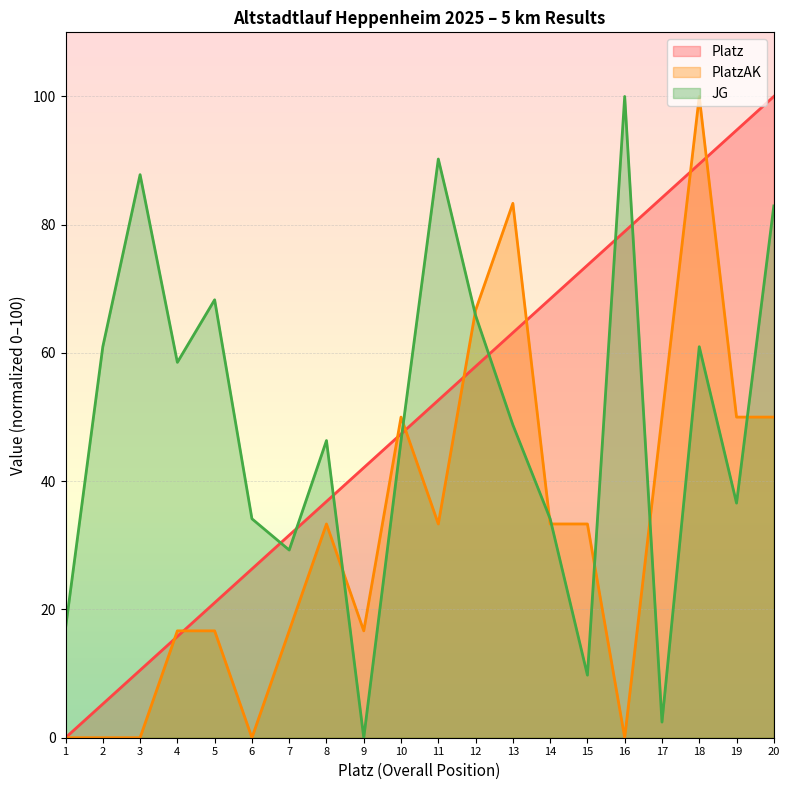

The PlatzAK series shows 0.0 at 16. True or false?

True